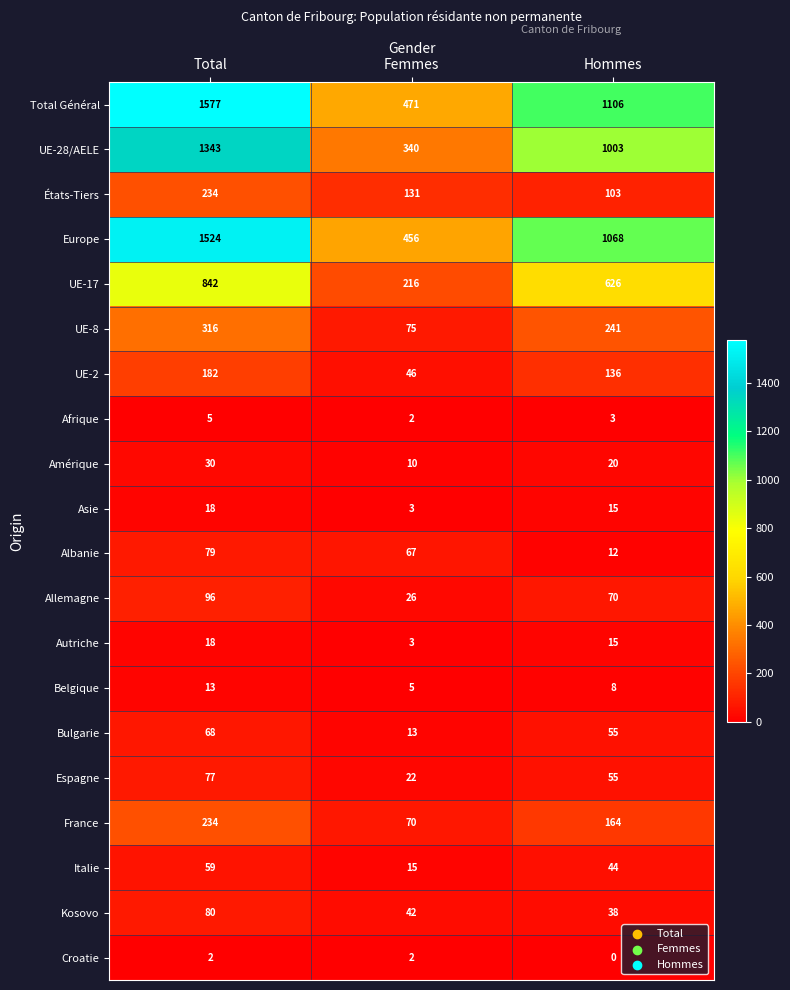

Rank the categories by Albanie value from highest to lowest.

Total, Femmes, Hommes